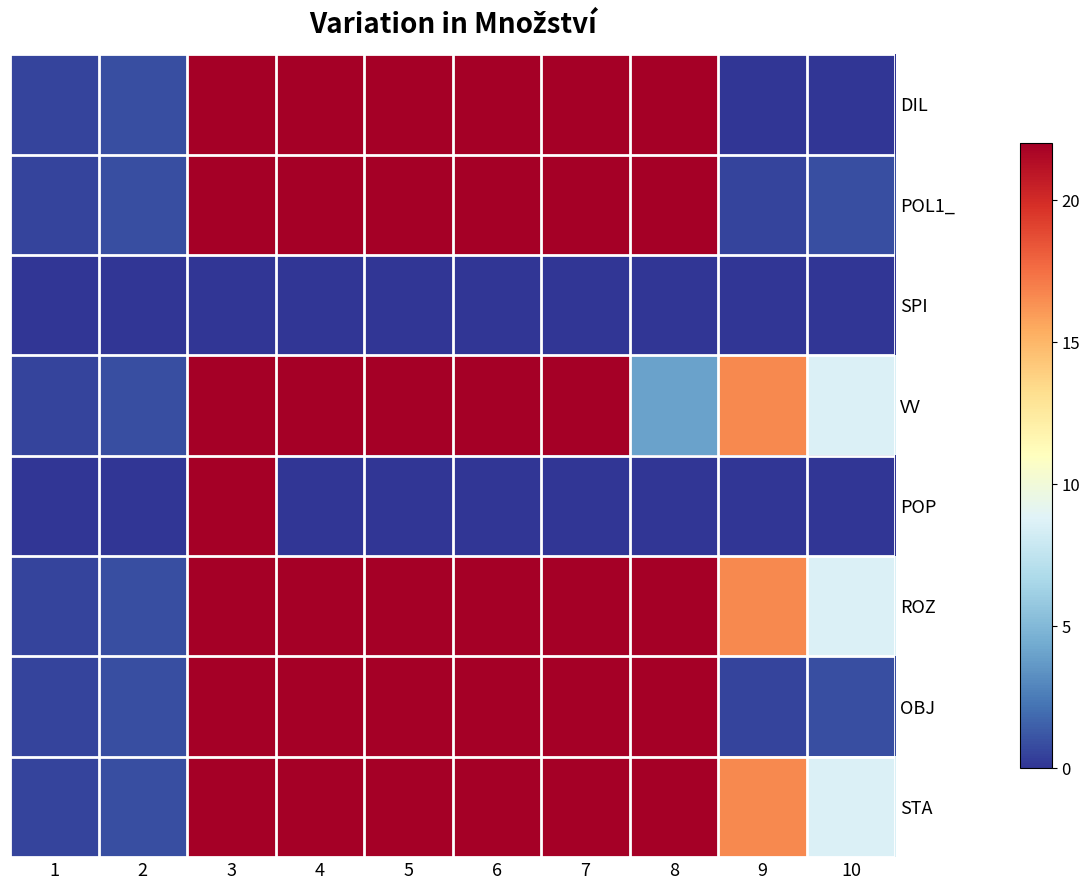

Reading left to right, what are all the values shown in this chart?

DIL: 1=0.6	2=0.9	3=28.0	4=28.0	5=28.0	6=354.7	7=28.0	8=28.0	9=0.0	10=0.0
POL1_: 1=0.6	2=0.9	3=28.0	4=28.0	5=28.0	6=354.7	7=28.0	8=28.0	9=0.6	10=0.9
SPI: 1=0.0	2=0.0	3=0.0	4=0.0	5=0.0	6=0.0	7=0.0	8=0.0	9=0.0	10=0.0
VV: 1=0.6	2=0.9	3=28.0	4=28.0	5=28.0	6=329.5	7=24.0	8=4.0	9=16.6	10=8.6
POP: 1=0.0	2=0.0	3=28.0	4=0.0	5=0.0	6=0.0	7=0.0	8=0.0	9=0.0	10=0.0
ROZ: 1=0.6	2=0.9	3=28.0	4=28.0	5=28.0	6=354.7	7=28.0	8=28.0	9=16.6	10=8.6
OBJ: 1=0.6	2=0.9	3=28.0	4=28.0	5=28.0	6=354.7	7=28.0	8=28.0	9=0.6	10=0.9
STA: 1=0.6	2=0.9	3=28.0	4=28.0	5=28.0	6=354.7	7=28.0	8=28.0	9=16.6	10=8.6